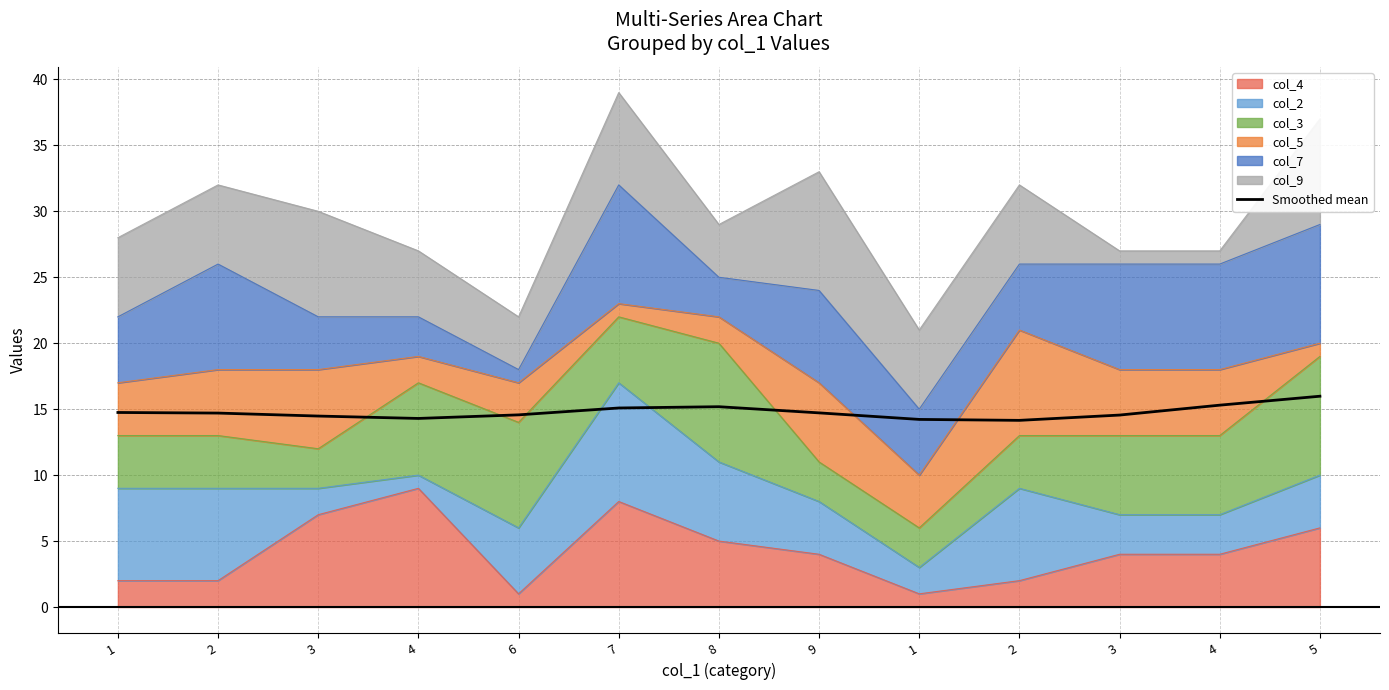

What is the difference between the maximum and minimum values?

1.8